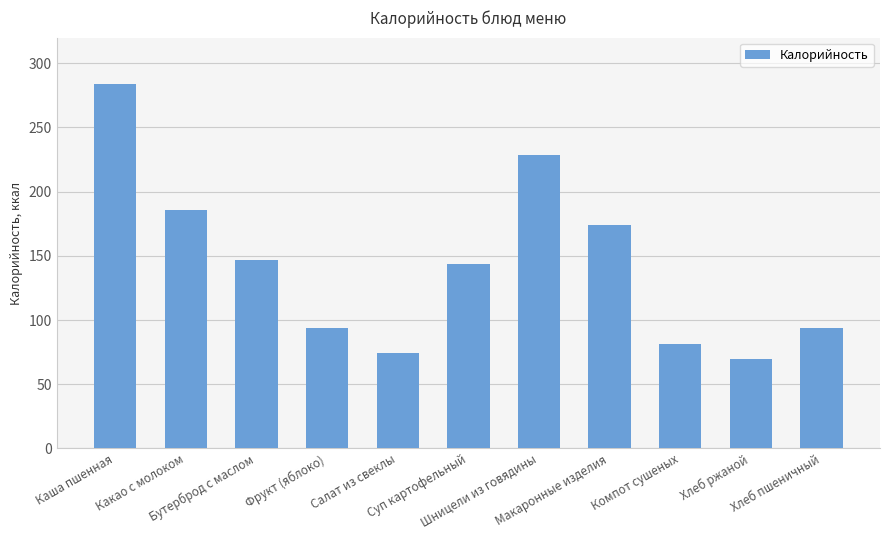

What is the value of the 8th bar from the left?

173.9